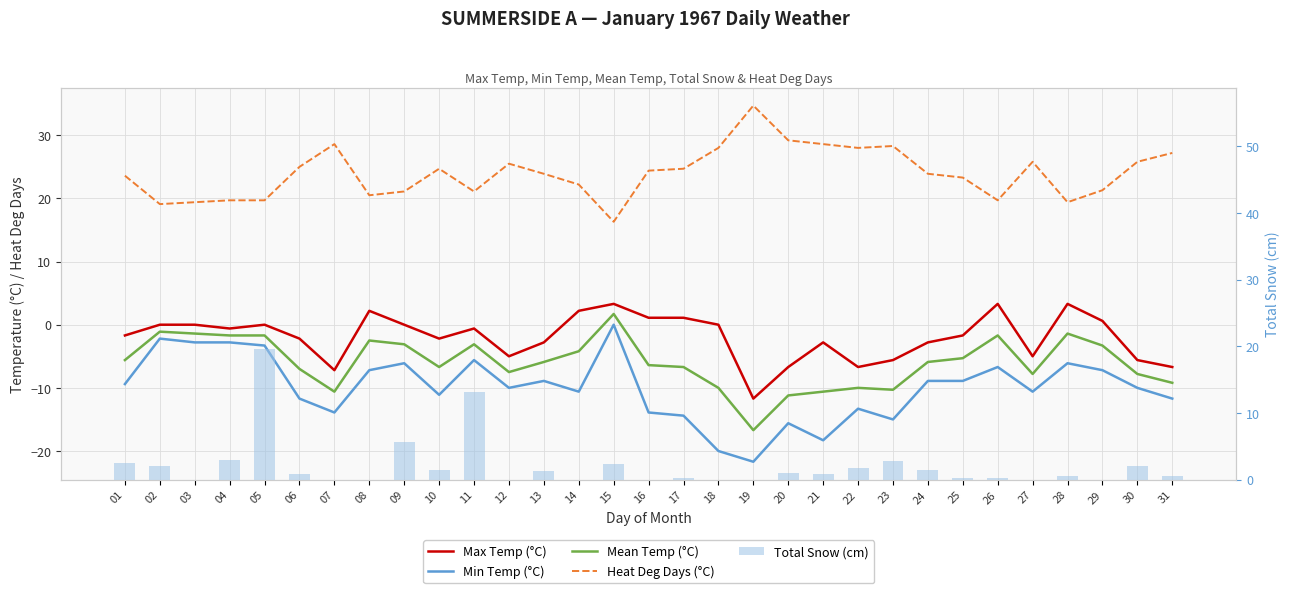

Which series has the largest total across all categories?

Heat Deg Days (°C)